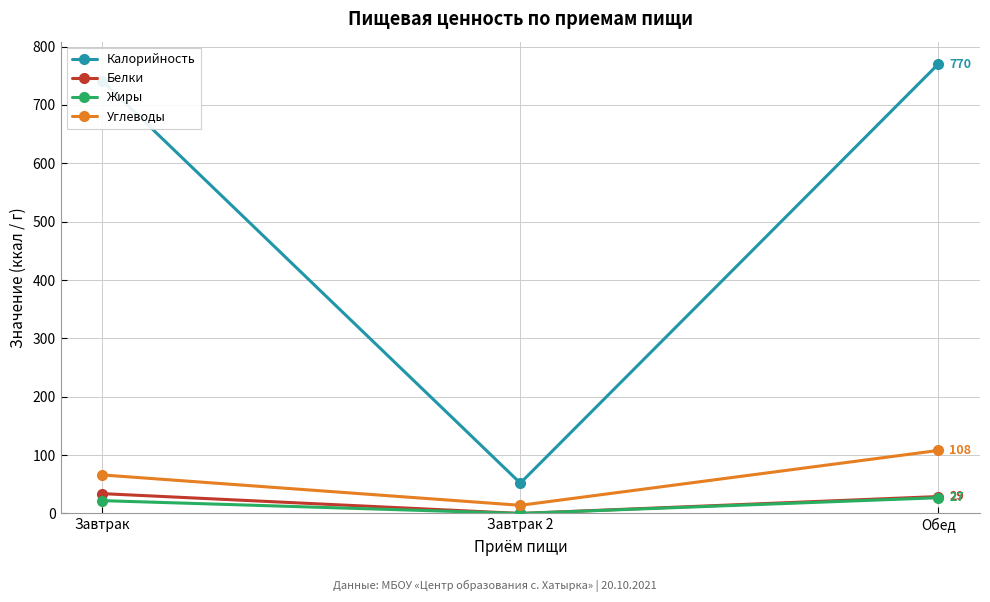

Which category has the lowest value across all series?

Завтрак 2